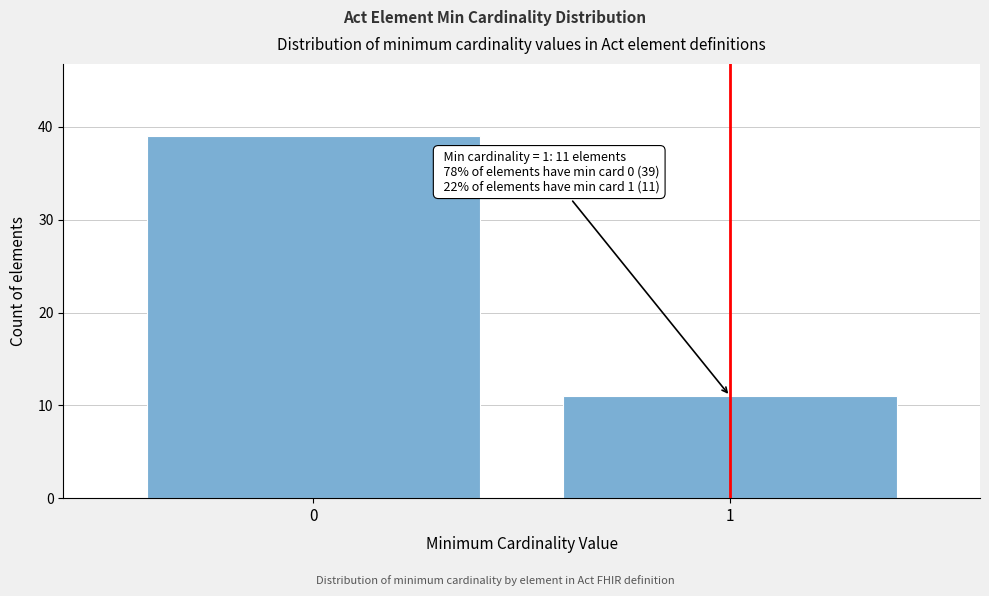

Reading left to right, transcribe all the data shown in this chart.

0=39	1=11